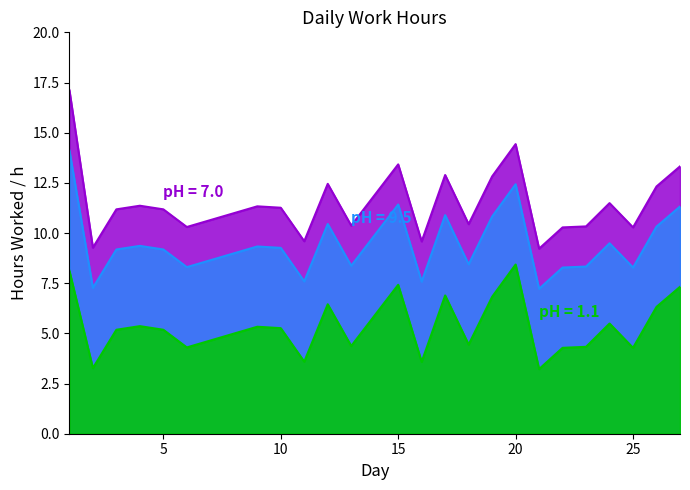

The value of pH = 7.0 at 20 is 4.0. True or false?

False